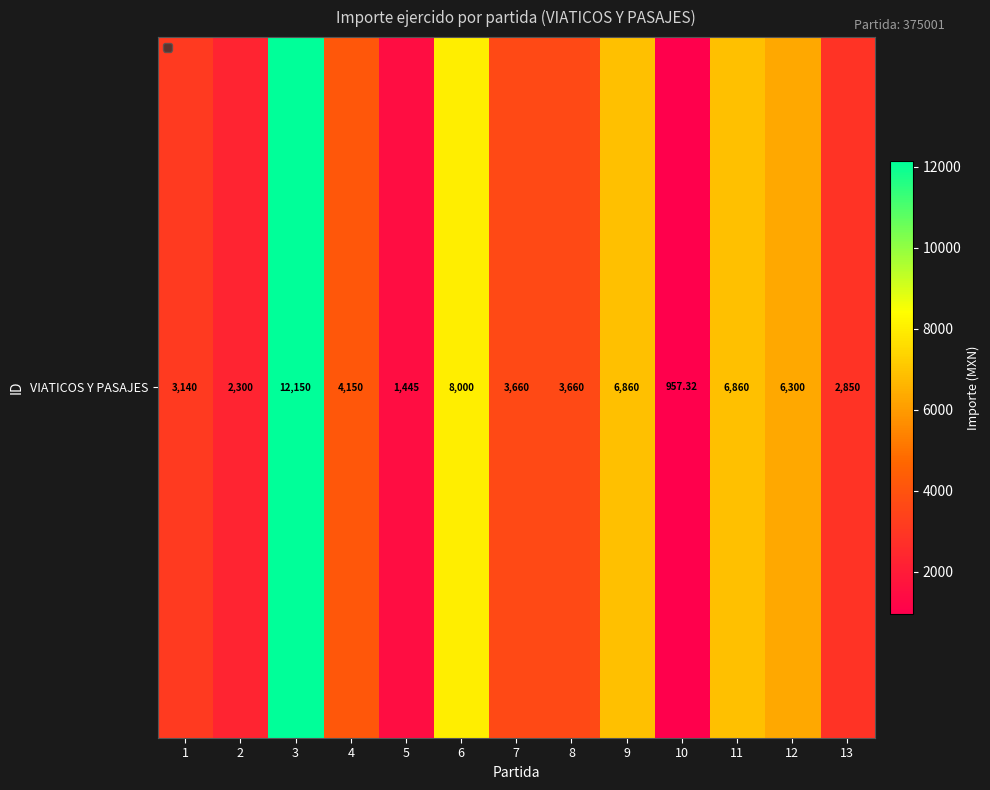

True or false: the data shows 3660.0 at 8.

True